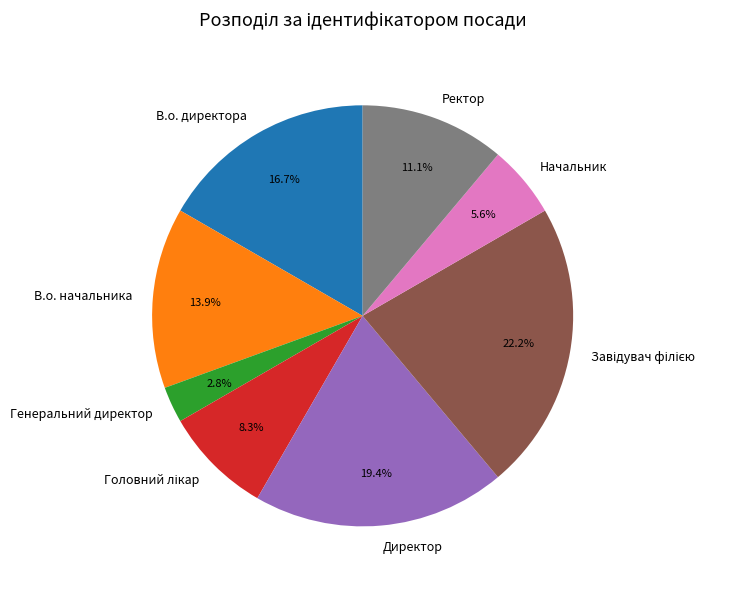

What portion of the pie excludes В.о. начальника?

86.1%